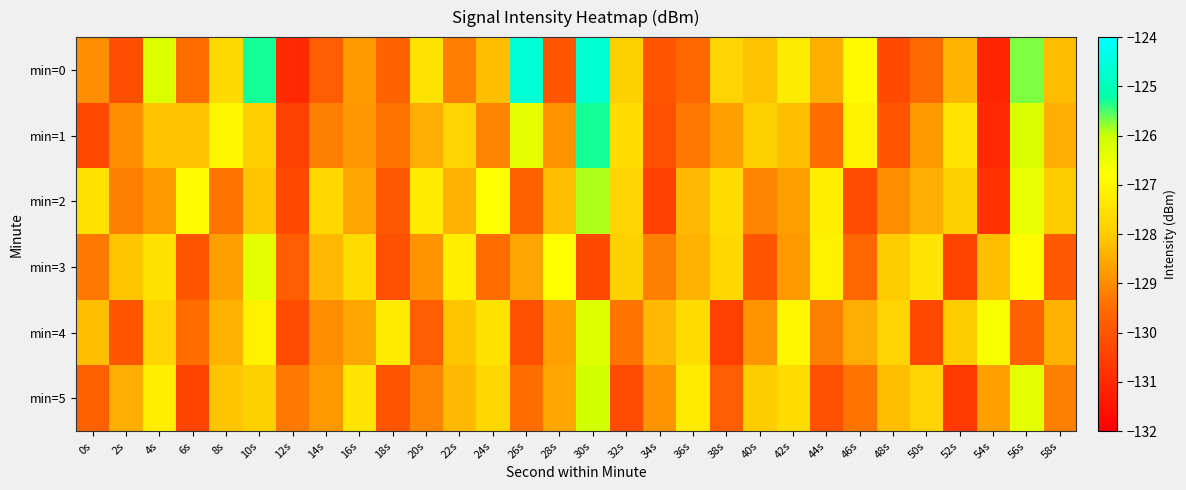

Which series has the largest total across all categories?

min=0